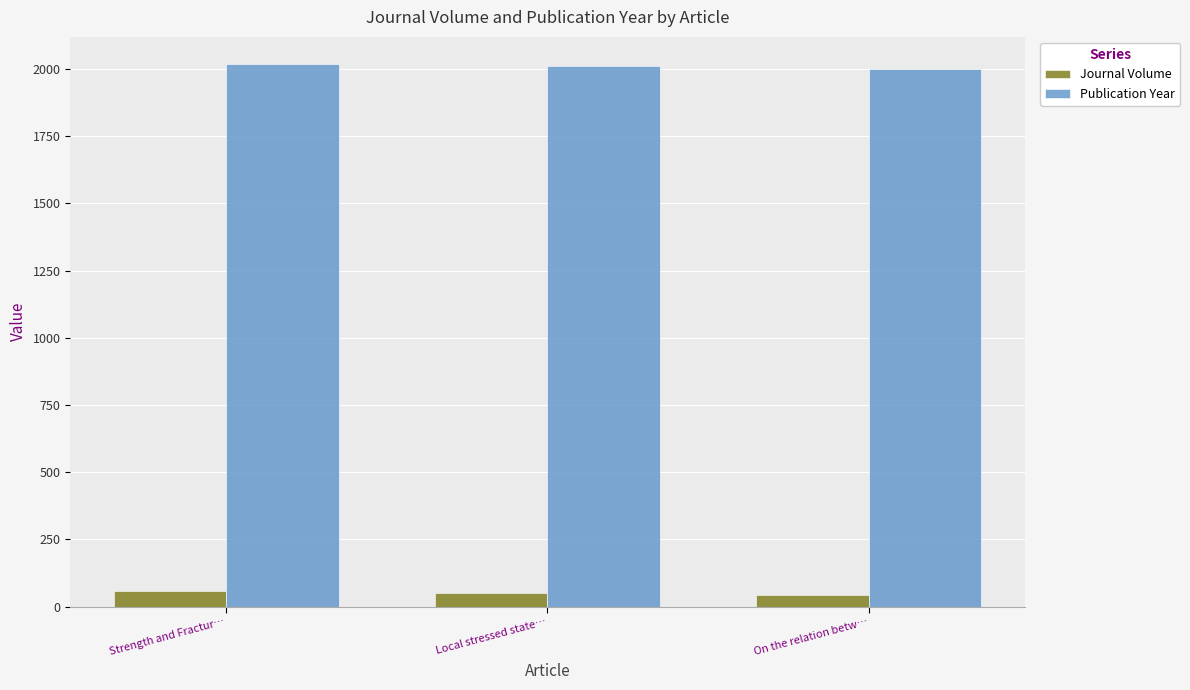

At how many categories does at least one series exceed 216?

3